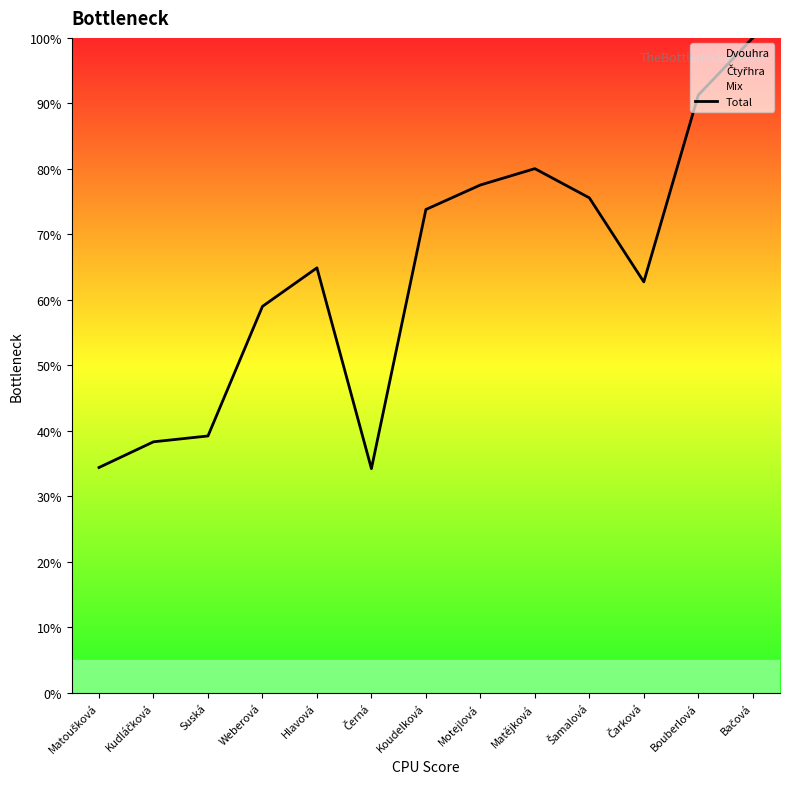

The value at Matějková is 116.0. True or false?

False